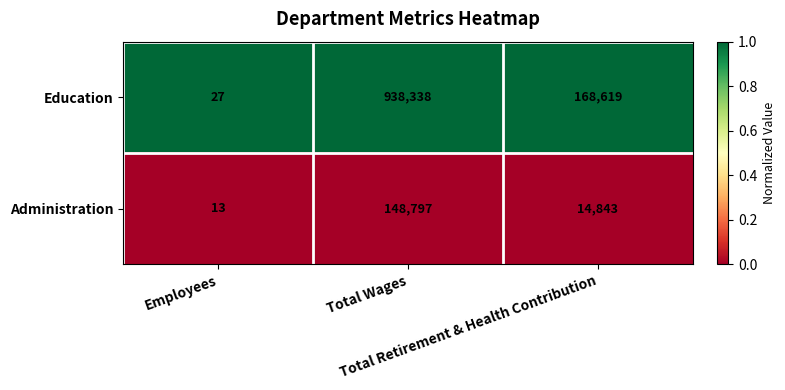

Which series changed the most between Total Wages and Total Retirement & Health Contribution?

Education